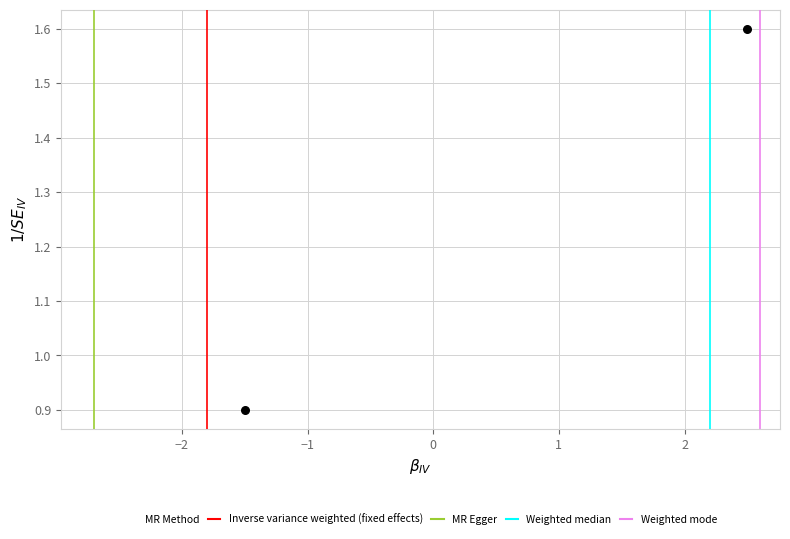

What Y value in the scatter plot is closest to 1?

0.9